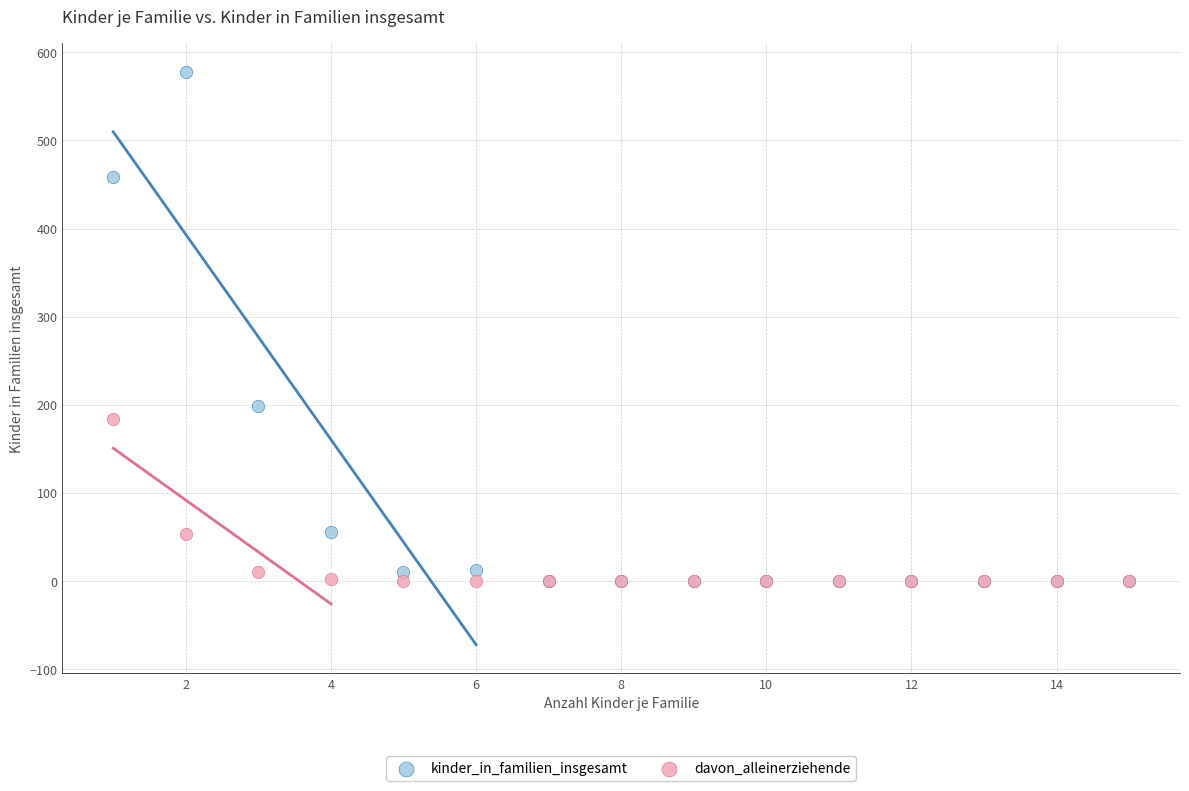

Across all series, what Y value is closest to 289?

198